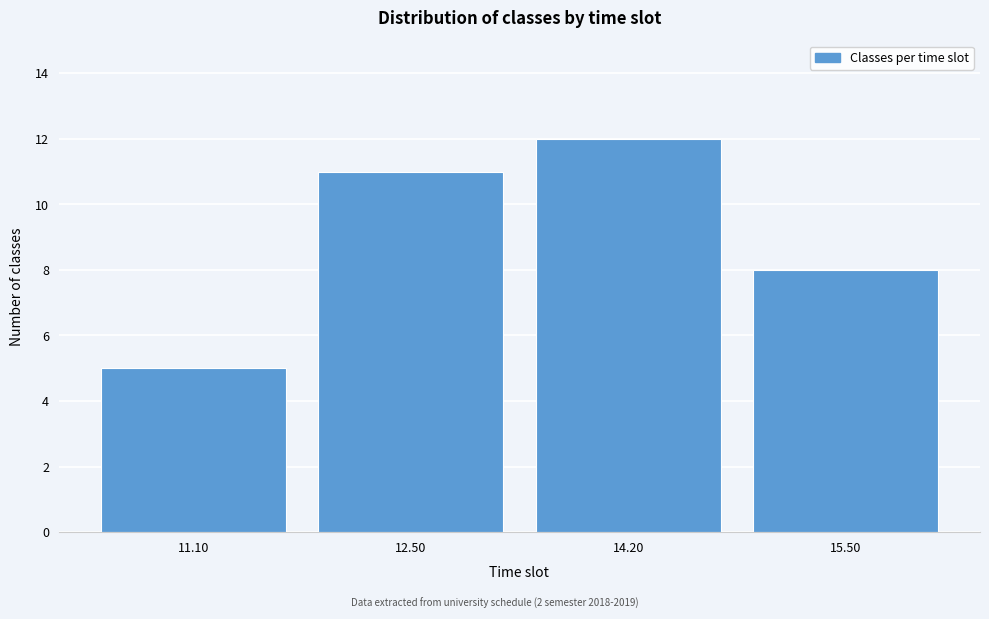

Reading right to left, transcribe all the data shown in this chart.

15.50=8	14.20=12	12.50=11	11.10=5